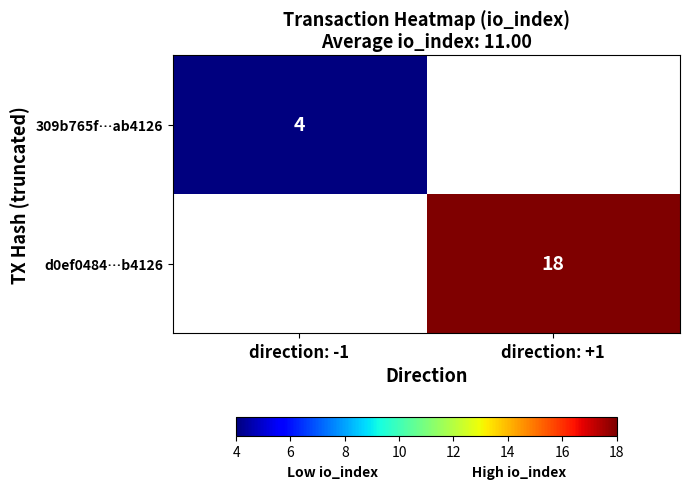

The 309b765f…ab4126 series shows 4 at direction: -1. True or false?

True